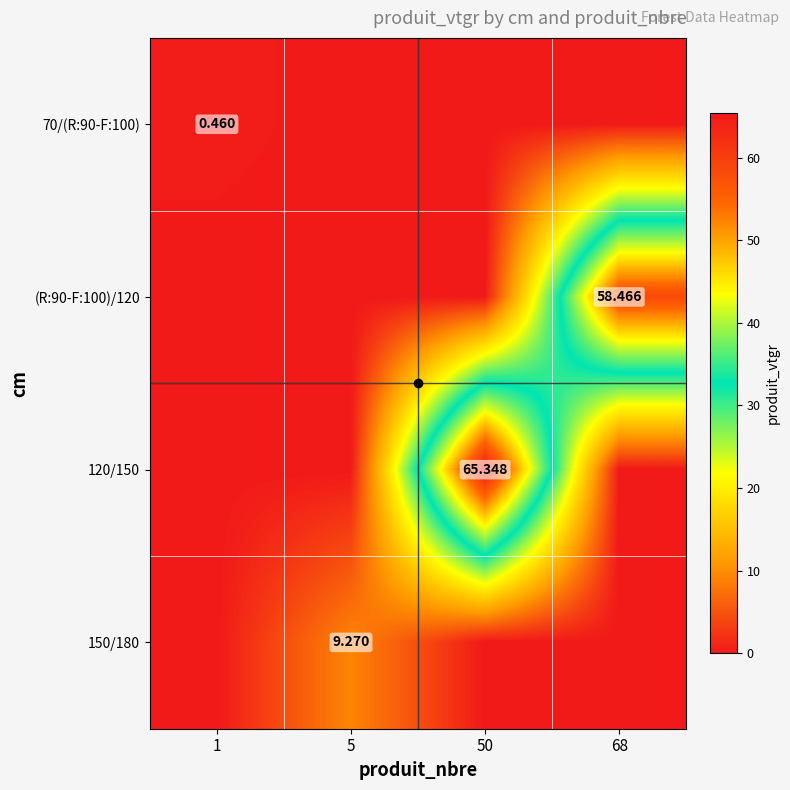

How many positive values does the 70/(R:90-F:100) series have?

1